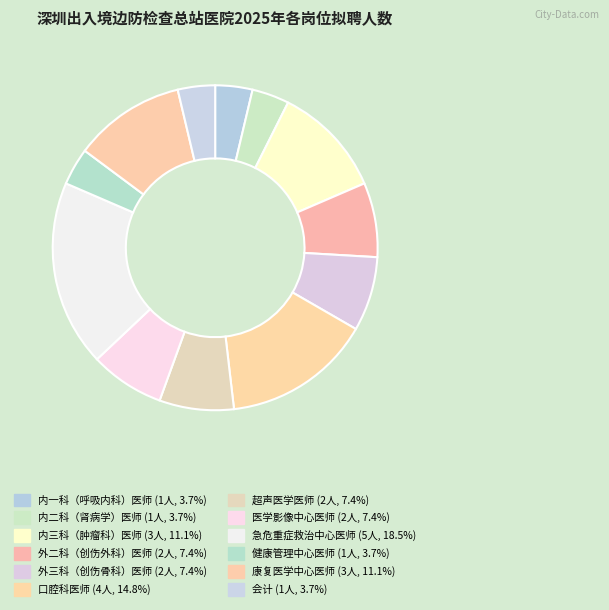

Which slice is the smallest?

内一科（呼吸内科）医师